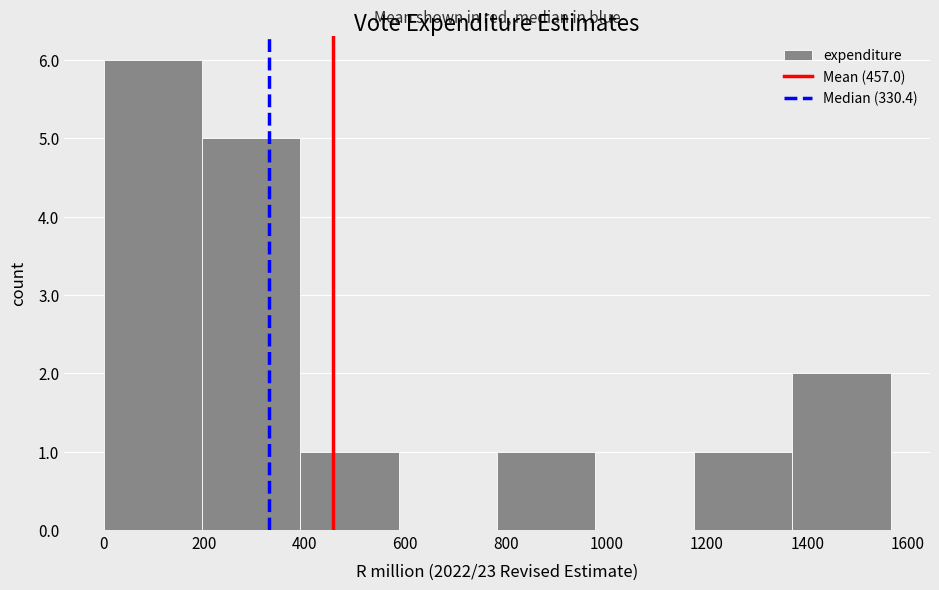

Which range on the x-axis has the tallest bar?

0 to 200